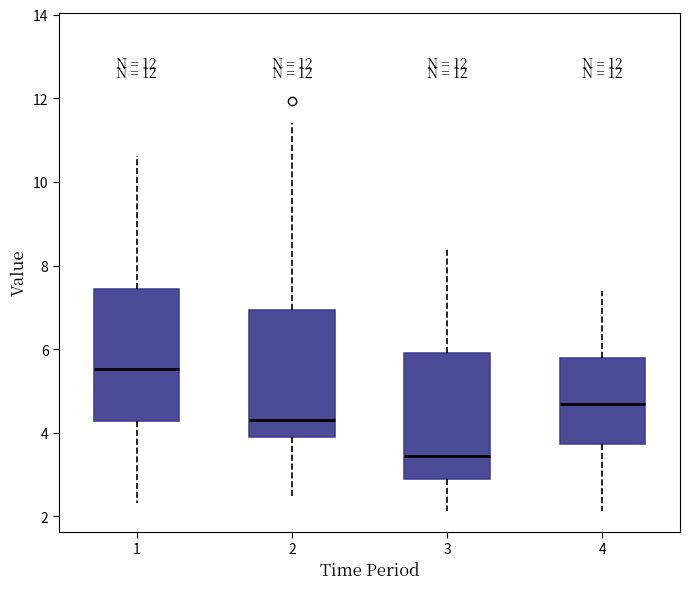

Reading left to right, transcribe this box plot: for each box, give where its median line is, the range the box spans, and where its two whiskers end, as read against the y-axis. The values are not printed on the chart, so give them approximately, as read against the axis.

1: median 5.6, box 4.2 to 7.4, whiskers 2.4 to 10.6
2: median 4.4, box 4.0 to 7.0, whiskers 2.6 to 11.4
3: median 3.4, box 2.8 to 6.0, whiskers 2.2 to 8.4
4: median 4.8, box 3.8 to 5.8, whiskers 2.2 to 7.4